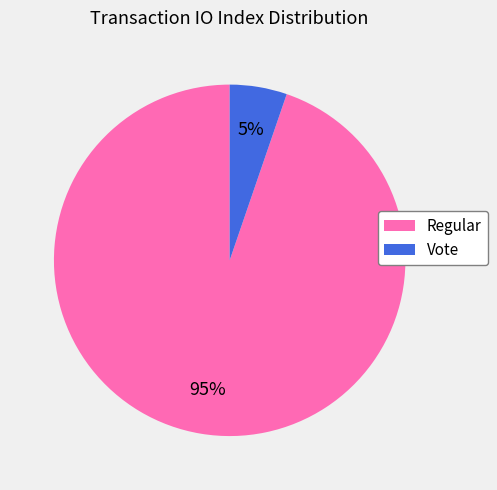

Does any single category account for the majority?

Yes